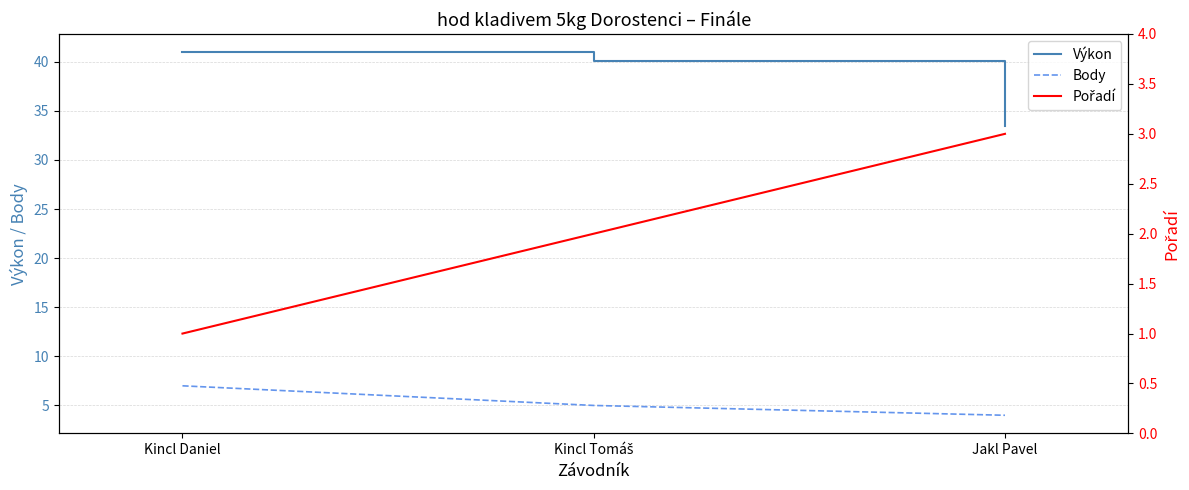

What is the label of the 3rd point from the right?

Kincl Daniel